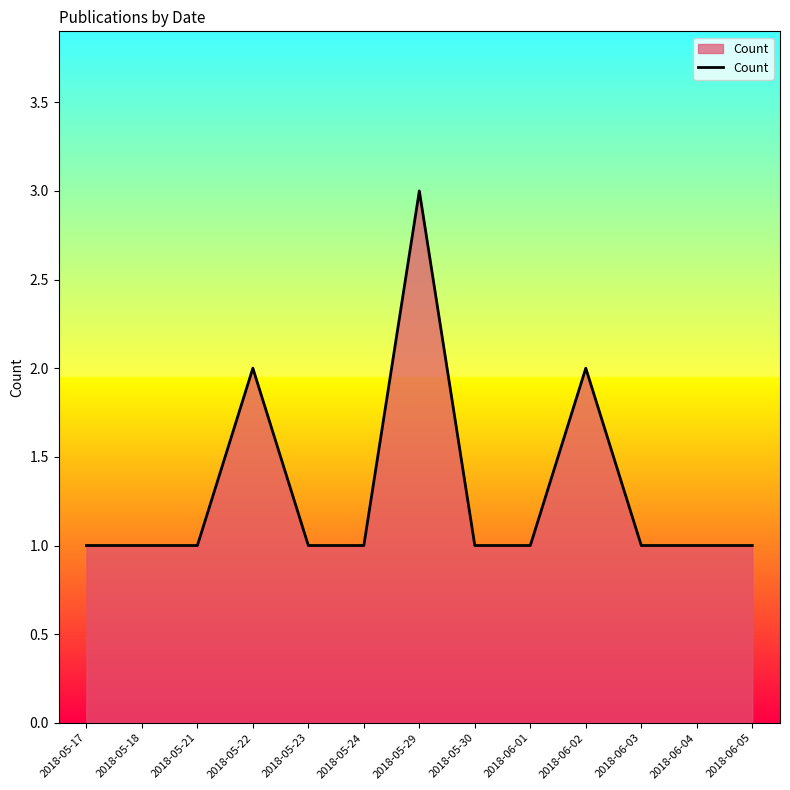

What is the sum of all values?

17